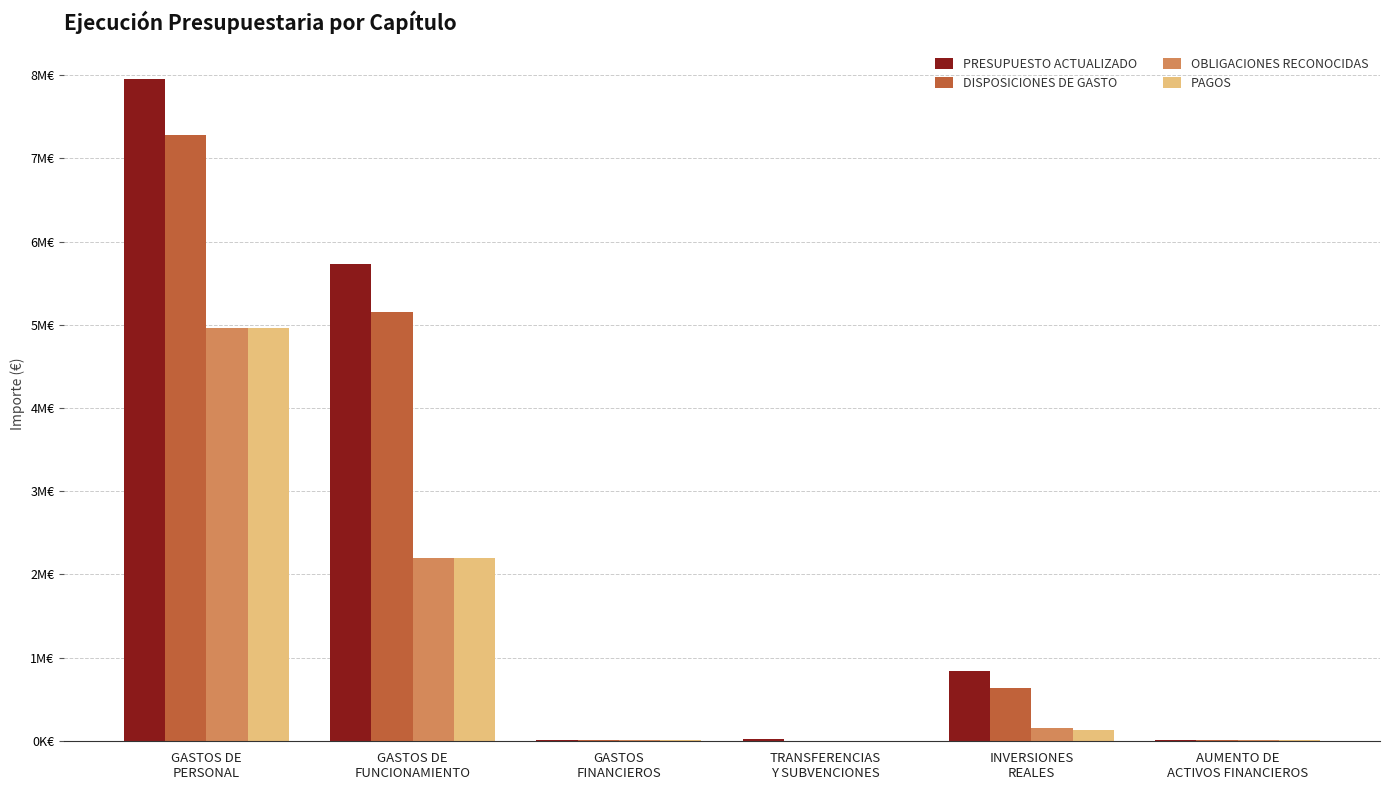

Are the bars grouped side by side (vs. stacked)?

Yes